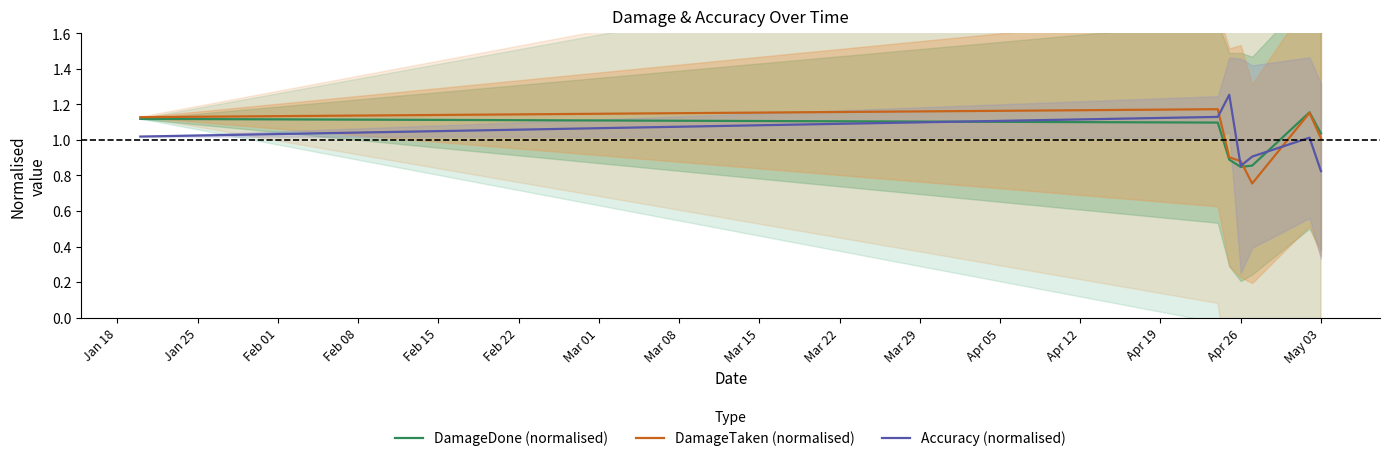

Is this an area chart (filled region under the line)?

No